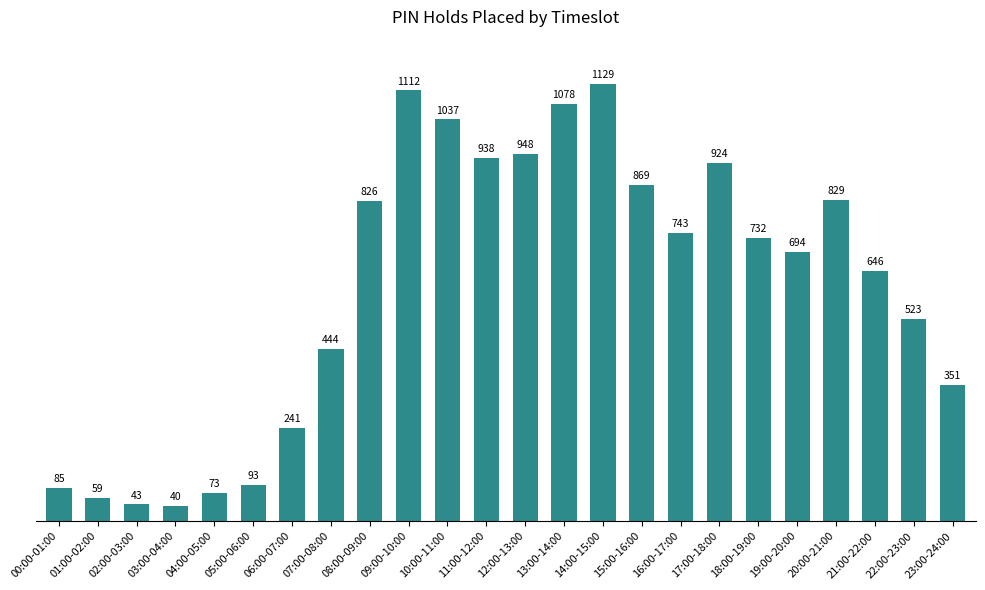

At which label does the data first exceed 732?

08:00-09:00